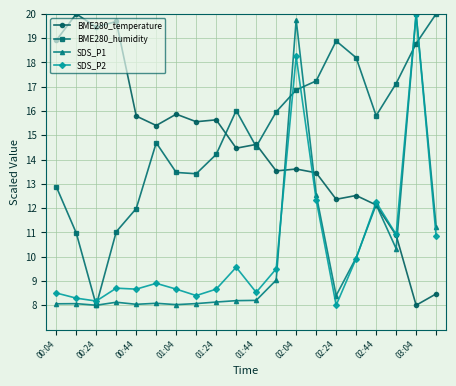

What is the minimum value for BME280_temperature?

8.0